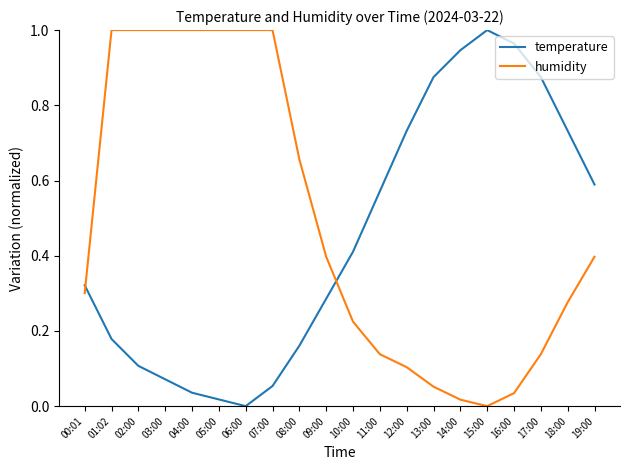

True or false: humidity has a value of 0.6 at 09:00.

False